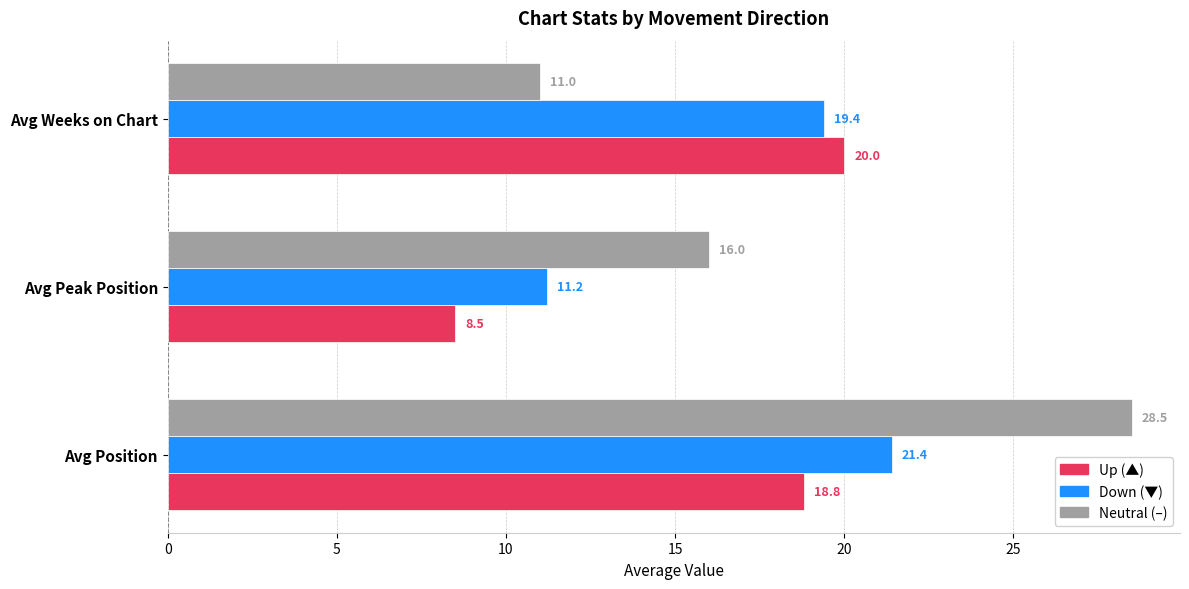

What is the difference between the highest and lowest values at Avg Peak Position?

7.5